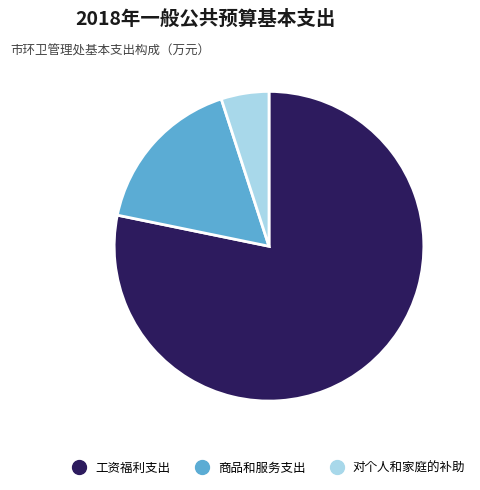

The 商品和服务支出 slice represents 2% of the pie. True or false?

False